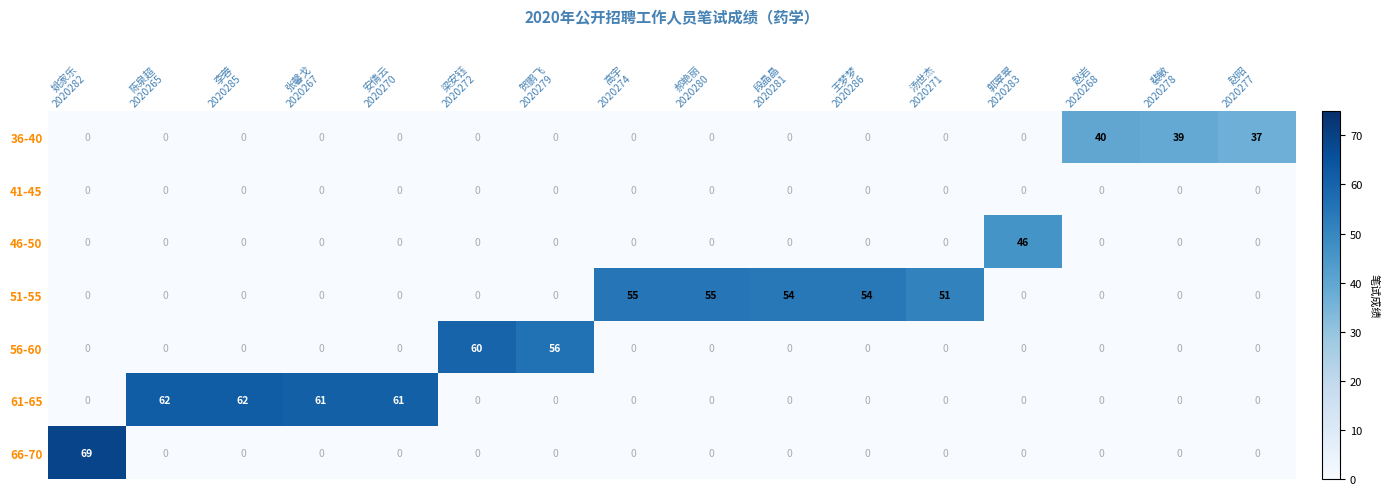

How many positive values does the 51-55 series have?

5